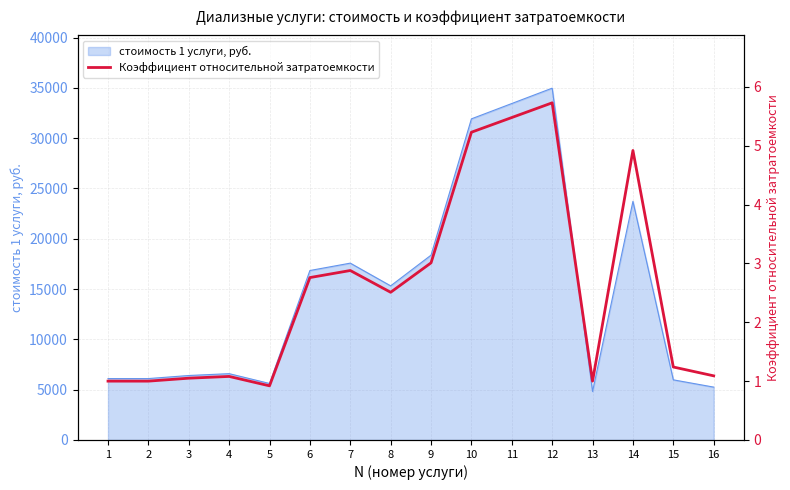

What is the minimum value for стоимость 1 услуги, руб.?

4821